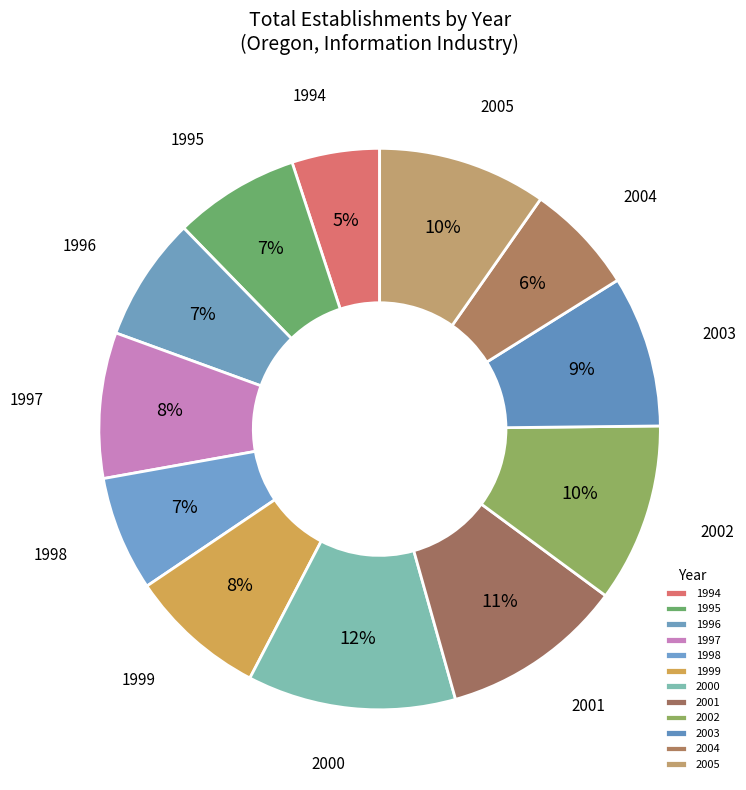

Does 1998 represent more than half of the total?

No